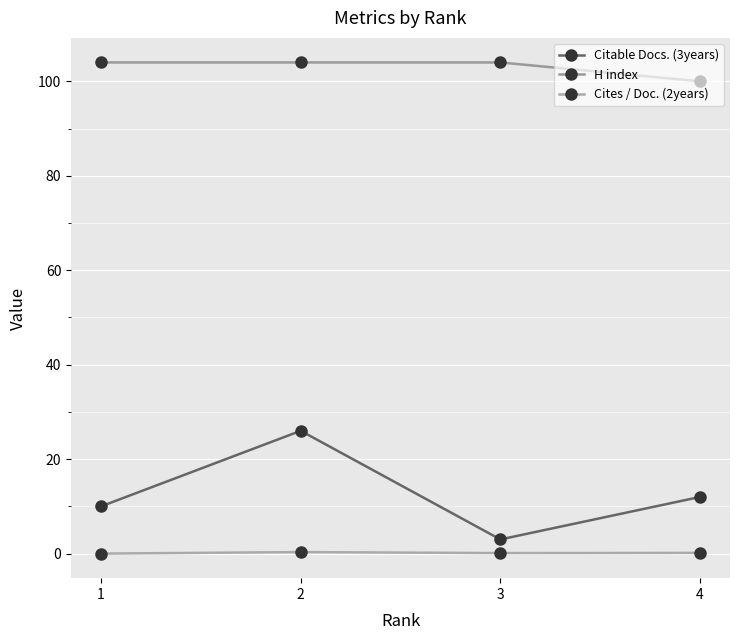

True or false: Cites / Doc. (2years) and H index intersect in this chart.

False